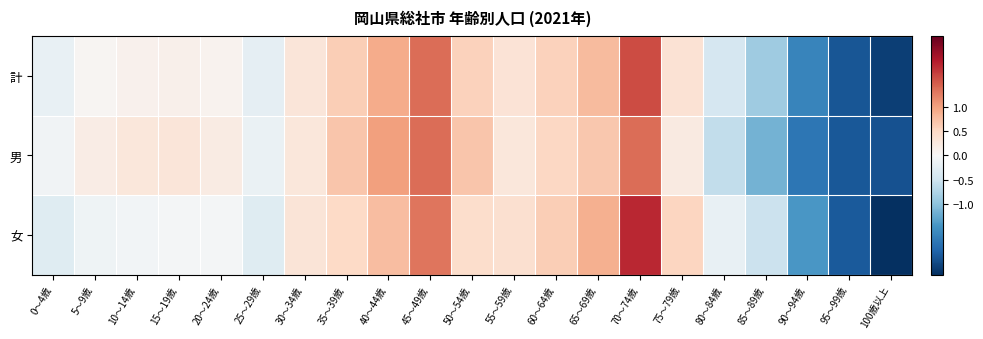

Reading left to right, transcribe all the data shown in this chart.

計: 0～4歳=-0.2	5～9歳=0.0	10～14歳=0.1	15～19歳=0.1	20～24歳=0.1	25～29歳=-0.2	30～34歳=0.3	35～39歳=0.6	40～44歳=0.9	45～49歳=1.4	50～54歳=0.6	55～59歳=0.3	60～64歳=0.6	65～69歳=0.8	70～74歳=1.6	75～79歳=0.4	80～84歳=-0.4	85～89歳=-0.9	90～94歳=-1.6	95～99歳=-2.1	100歳以上=-2.3
男: 0～4歳=-0.1	5～9歳=0.2	10～14歳=0.3	15～19歳=0.3	20～24歳=0.2	25～29歳=-0.2	30～34歳=0.3	35～39歳=0.7	40～44歳=1.0	45～49歳=1.4	50～54歳=0.7	55～59歳=0.3	60～64歳=0.5	65～69歳=0.7	70～74歳=1.4	75～79歳=0.2	80～84歳=-0.6	85～89歳=-1.2	90～94歳=-1.8	95～99歳=-2.1	100歳以上=-2.2
女: 0～4歳=-0.3	5～9歳=-0.1	10～14歳=-0.1	15～19歳=-0.1	20～24歳=-0.1	25～29歳=-0.3	30～34歳=0.3	35～39歳=0.5	40～44歳=0.8	45～49歳=1.3	50～54歳=0.4	55～59歳=0.4	60～64歳=0.6	65～69歳=0.9	70～74歳=1.9	75～79歳=0.5	80～84歳=-0.2	85～89歳=-0.5	90～94歳=-1.4	95～99歳=-2.1	100歳以上=-2.5